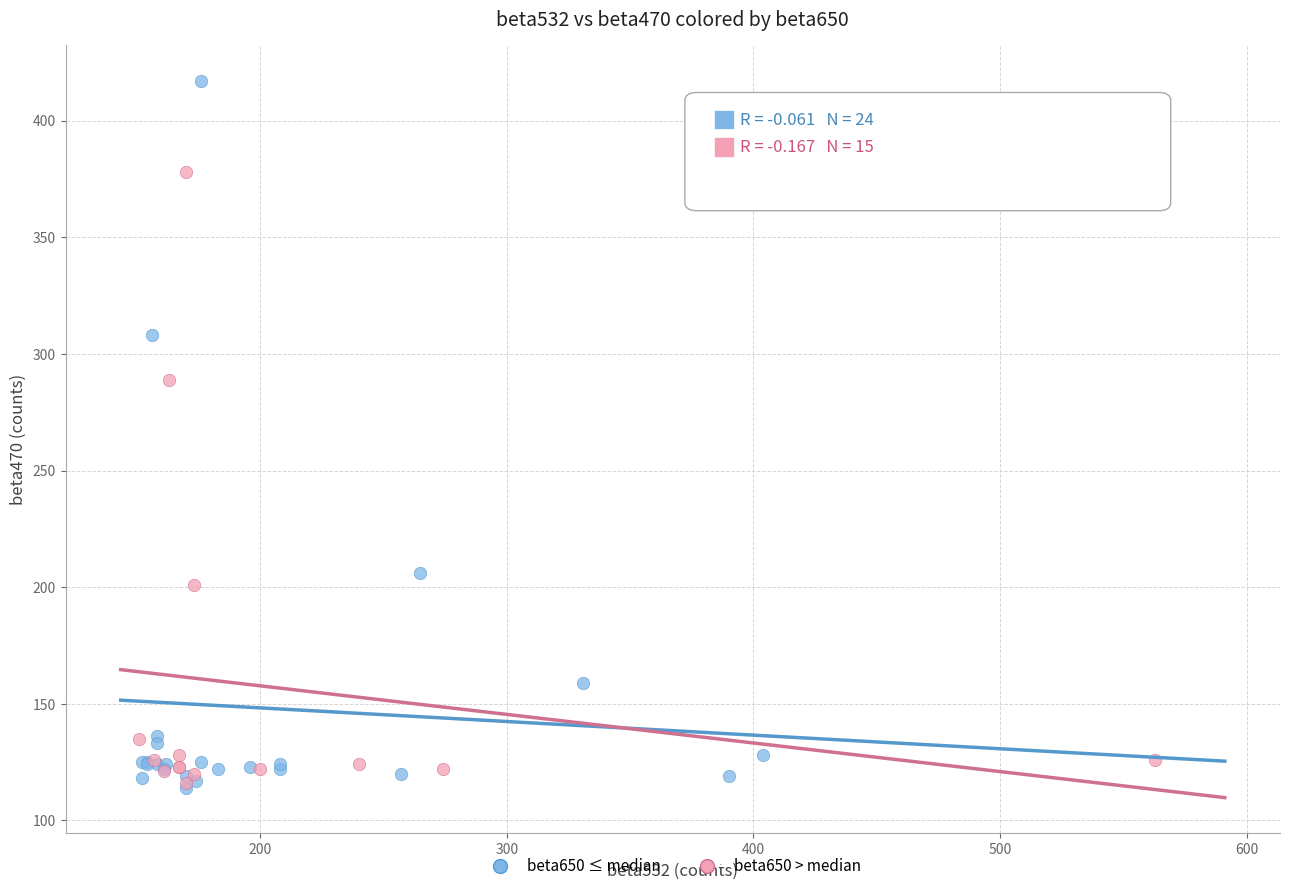

Which series has the widest spread of Y values?

beta650 ≤ median